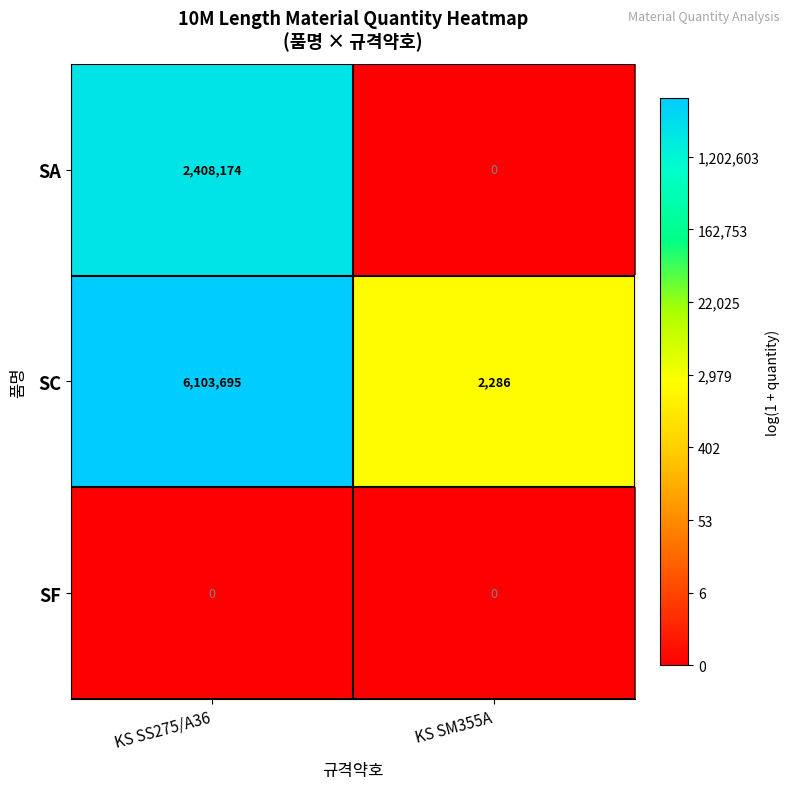

Rank the series at KS SS275/A36 from lowest to highest value.

SF, SA, SC